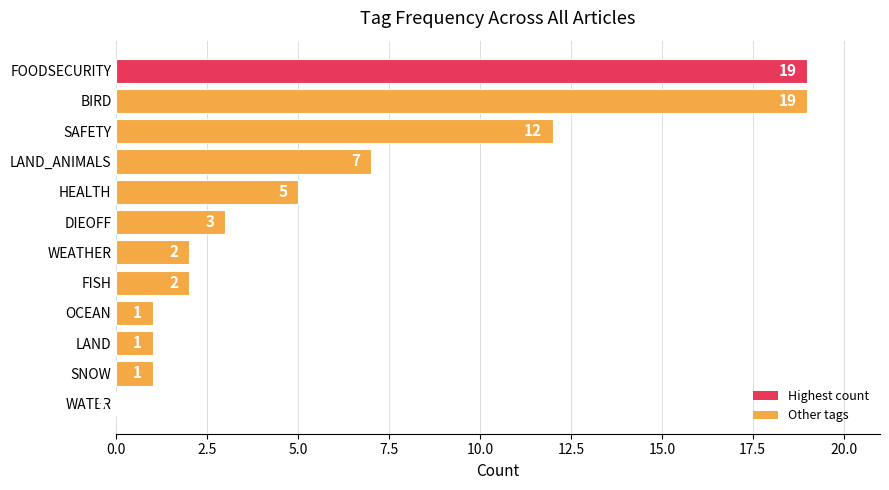

How many series are shown in this chart?

1